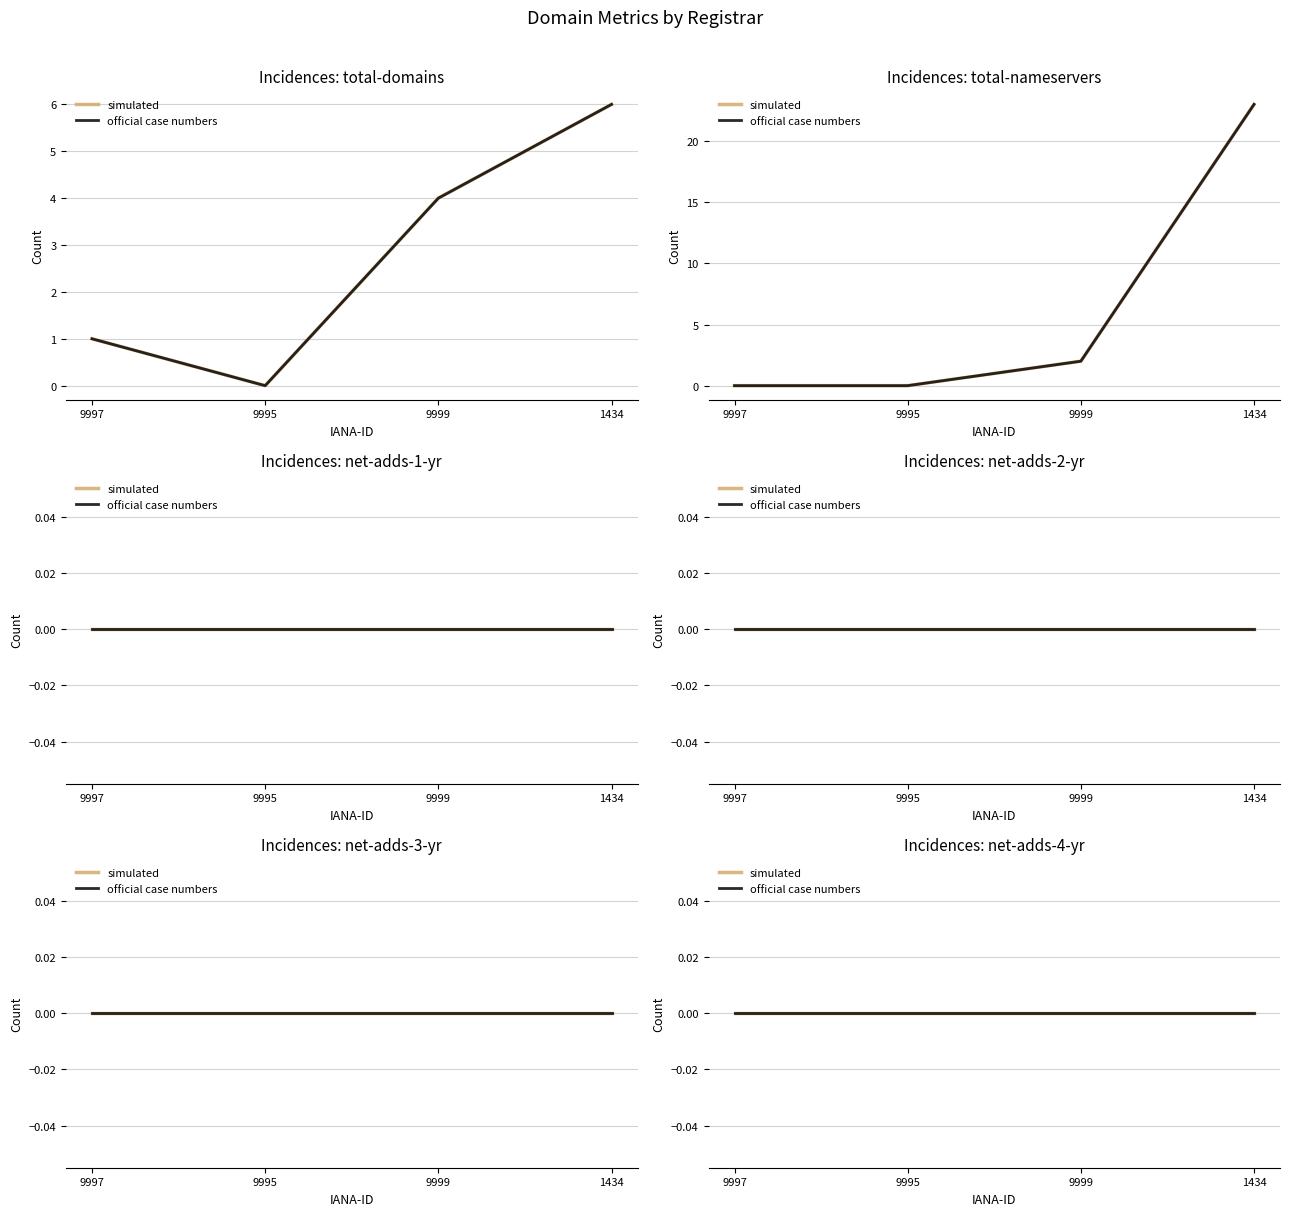

Between 9995 and 9999, which series saw the biggest shift?

total-domains